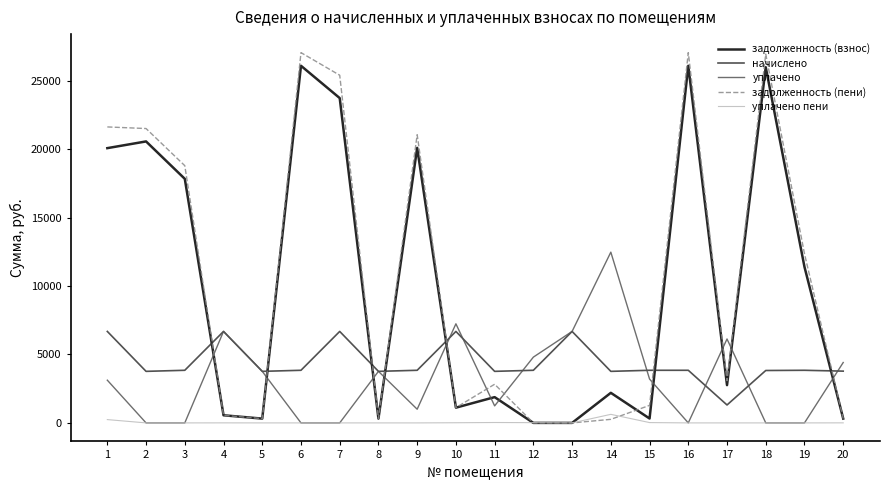

What is the difference between the maximum and minimum values in the задолженность (пени) series?

27059.8